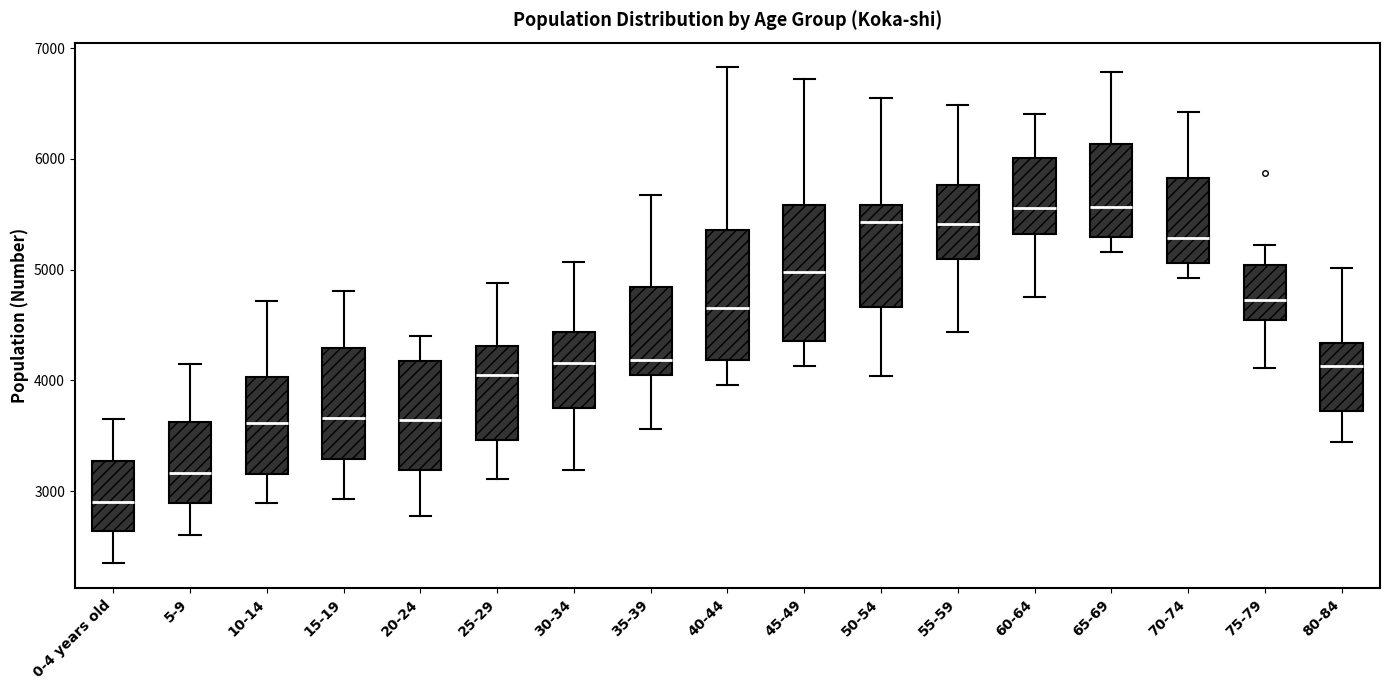

Reading left to right, transcribe this box plot: for each box, give where its median line is, the range the box spans, and where its two whiskers end, as read against the y-axis. The values are not printed on the chart, so give them approximately, as read against the axis.

0-4 years old: median 2900, box 2600 to 3300, whiskers 2300 to 3700
5-9: median 3200, box 2900 to 3600, whiskers 2600 to 4100
10-14: median 3600, box 3200 to 4000, whiskers 2900 to 4700
15-19: median 3700, box 3300 to 4300, whiskers 2900 to 4800
20-24: median 3600, box 3200 to 4200, whiskers 2800 to 4400
25-29: median 4000, box 3500 to 4300, whiskers 3100 to 4900
30-34: median 4200, box 3800 to 4400, whiskers 3200 to 5100
35-39: median 4200, box 4100 to 4800, whiskers 3600 to 5700
40-44: median 4700, box 4200 to 5400, whiskers 4000 to 6800
45-49: median 5000, box 4400 to 5600, whiskers 4100 to 6700
50-54: median 5400, box 4700 to 5600, whiskers 4000 to 6500
55-59: median 5400, box 5100 to 5800, whiskers 4400 to 6500
60-64: median 5600, box 5300 to 6000, whiskers 4800 to 6400
65-69: median 5600, box 5300 to 6100, whiskers 5200 to 6800
70-74: median 5300, box 5100 to 5800, whiskers 4900 to 6400
75-79: median 4700, box 4500 to 5000, whiskers 4100 to 5200
80-84: median 4100, box 3700 to 4300, whiskers 3400 to 5000